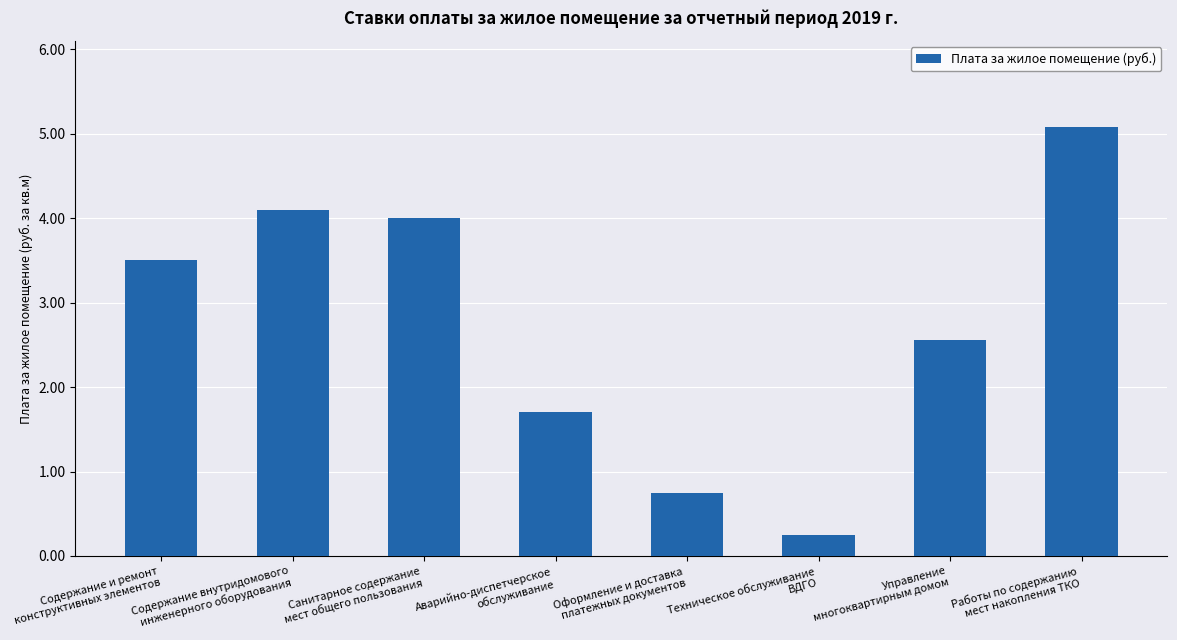

What is the sum of all values?

21.9